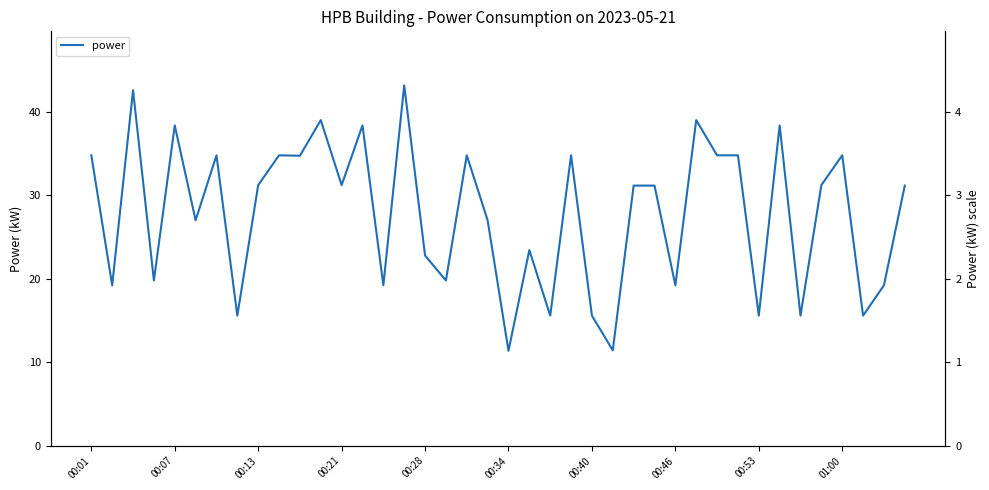

Is it true that the value at 00:21 is 6.5?

False